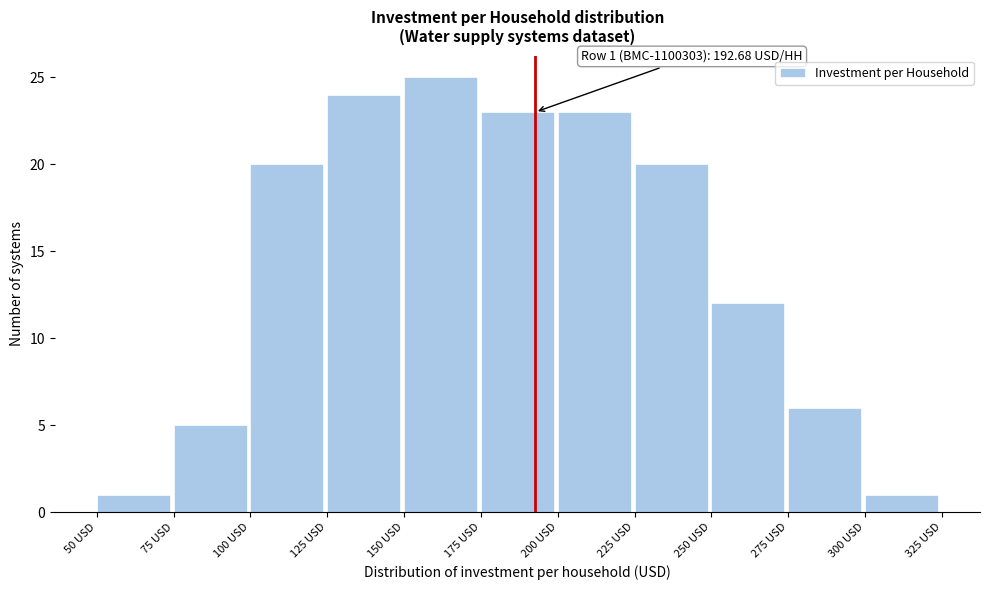

Which range on the x-axis has the tallest bar?

150 to 175